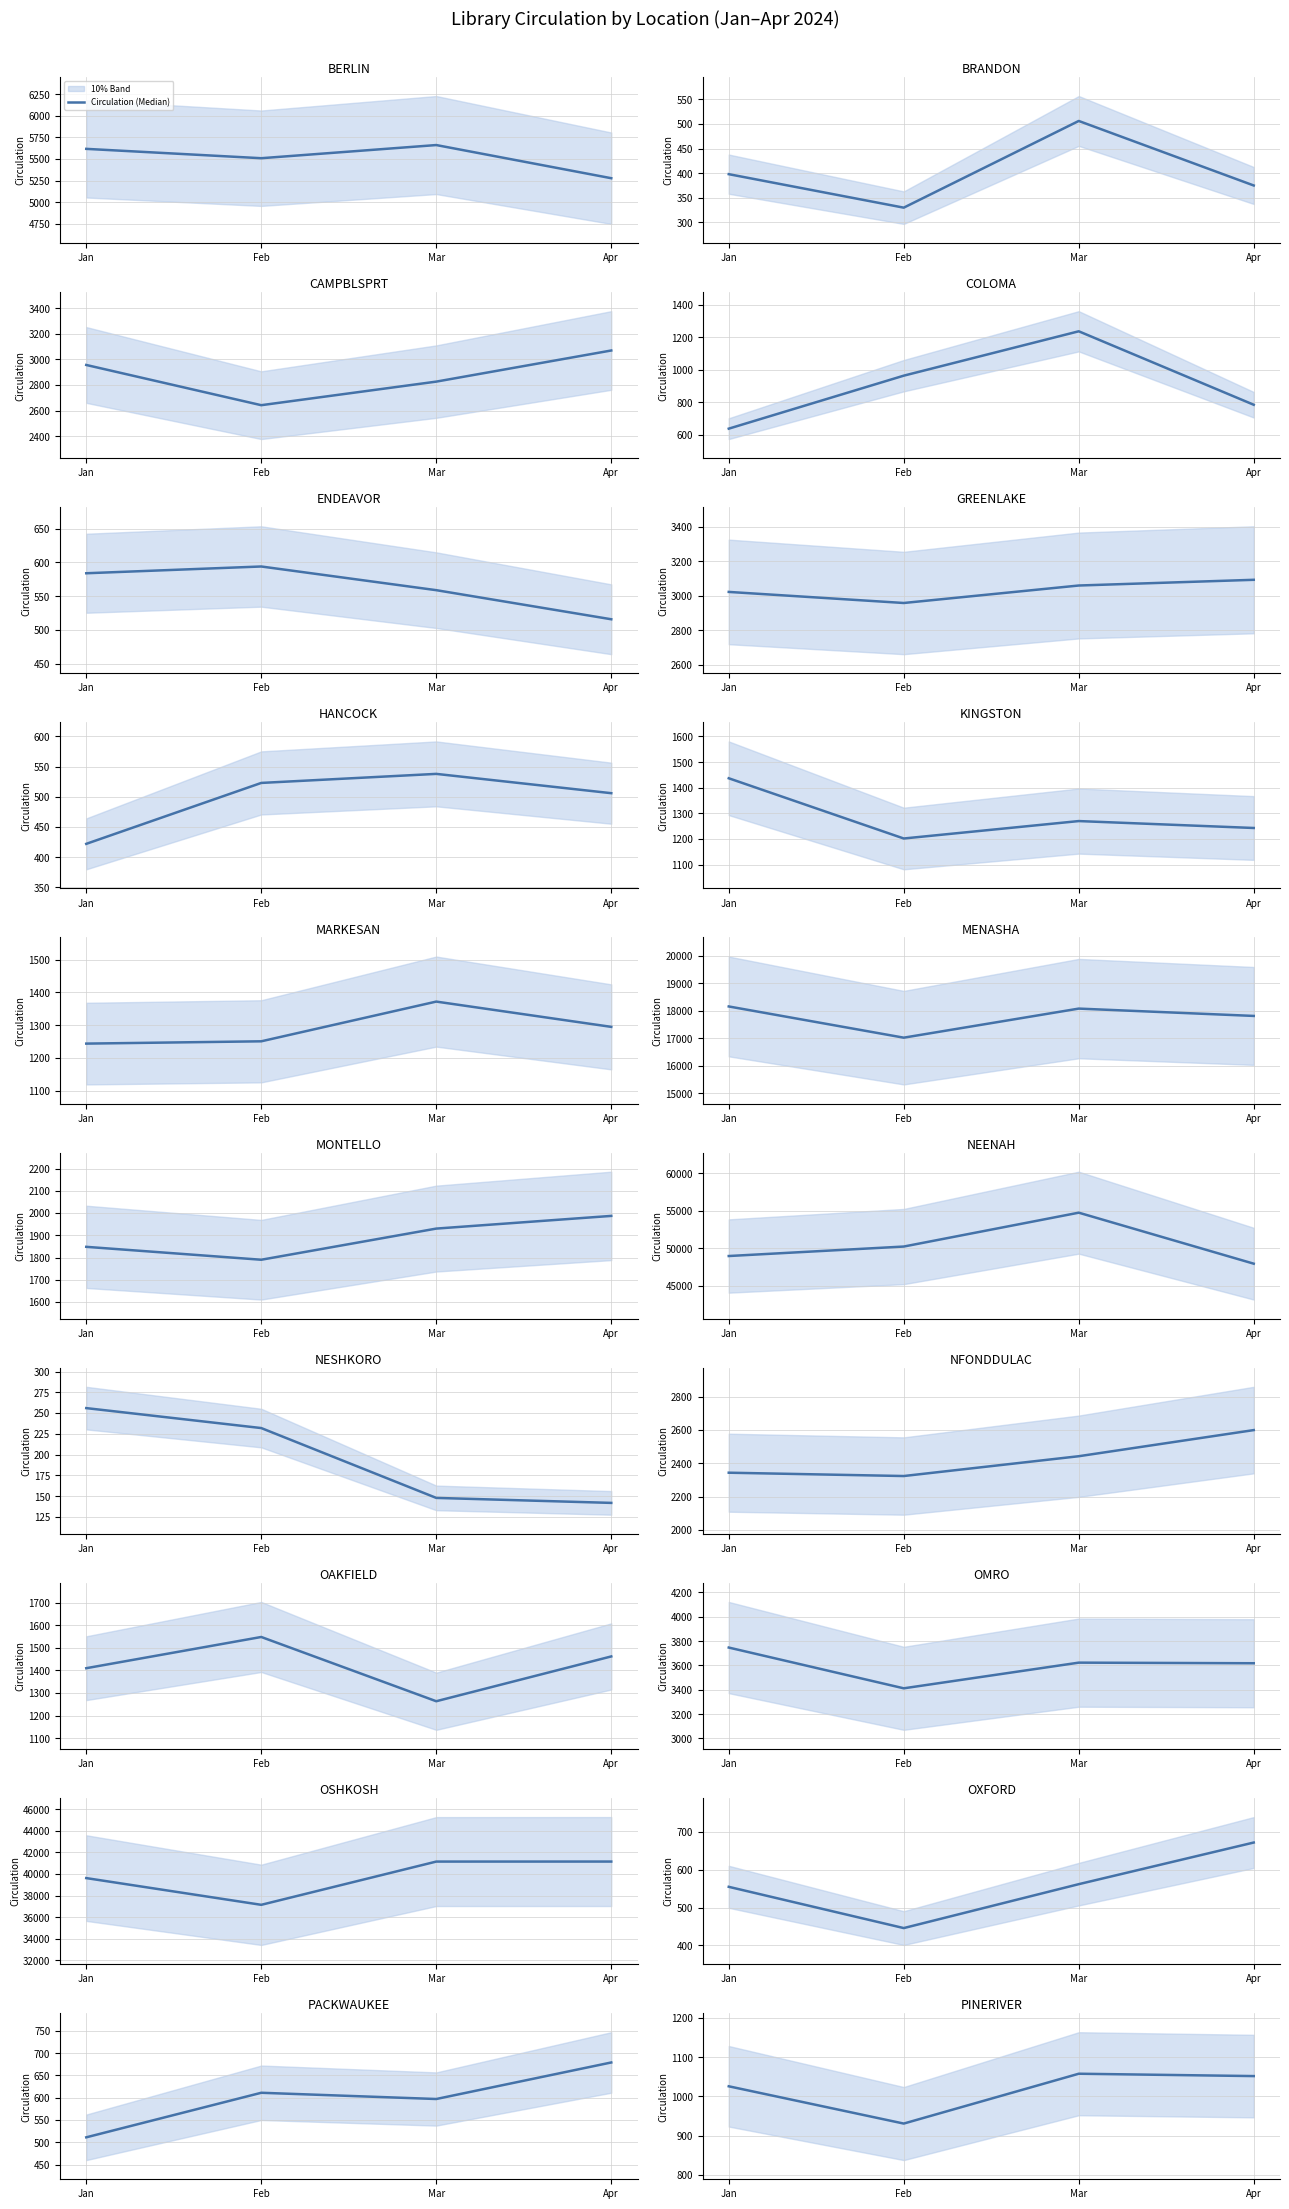

List the labels in order of value, smallest first.

Feb, Jan, Apr, Mar